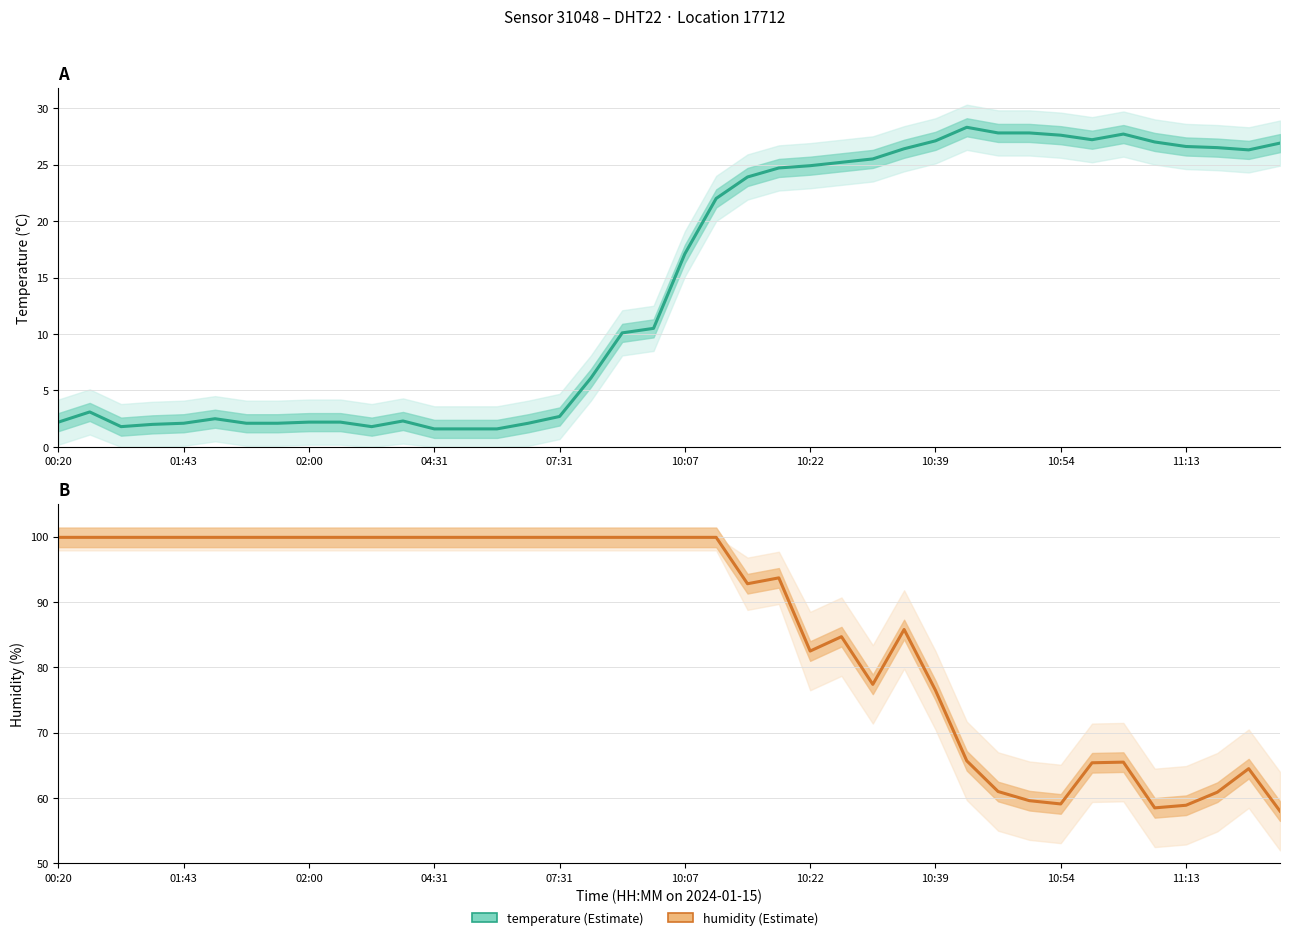

What is the average value of the temperature series?

14.5